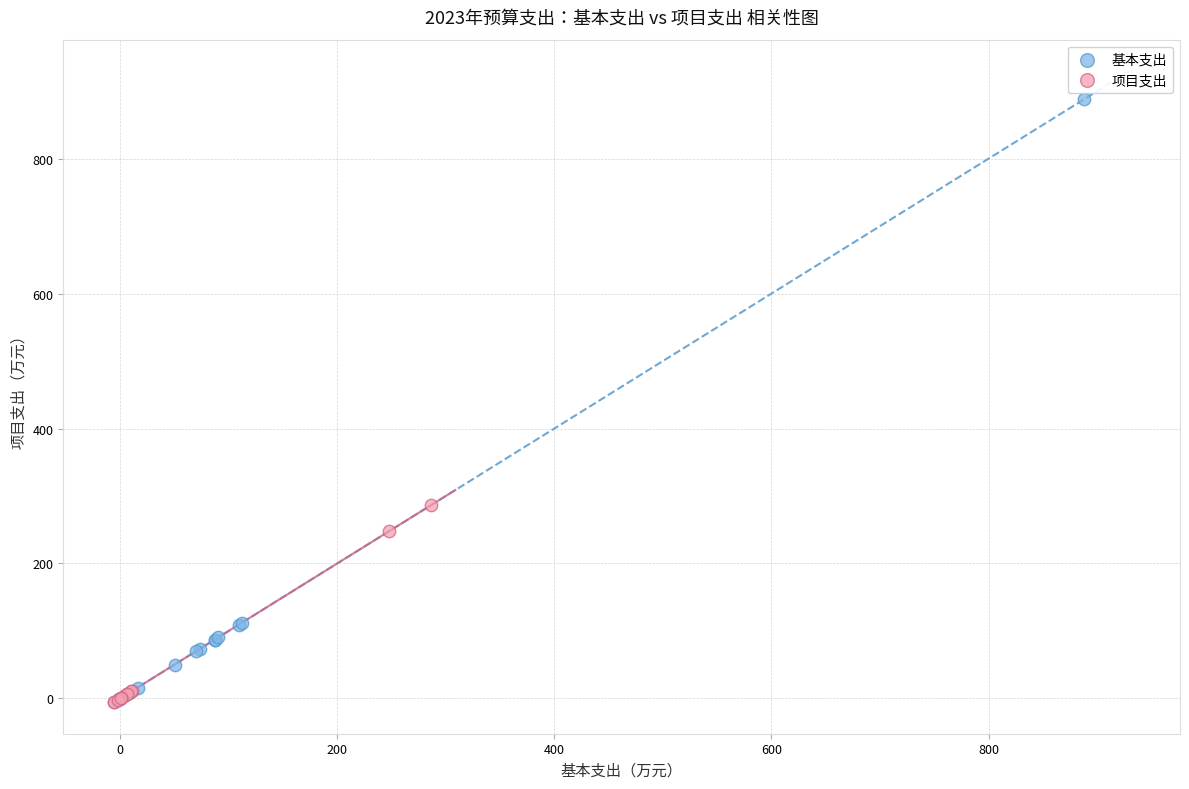

Which series reaches the maximum Y coordinate?

基本支出